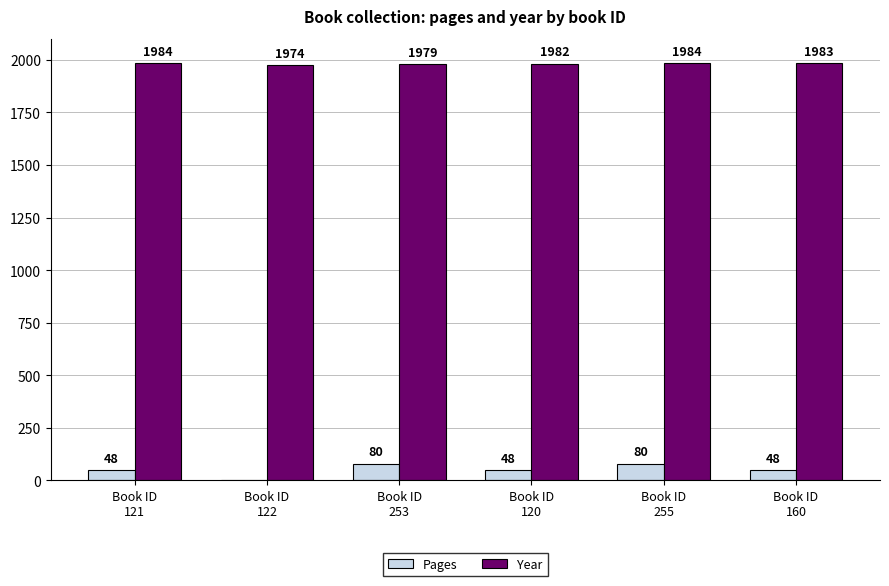

Reading left to right, extract all data points from this chart.

Pages: Book ID
121=48	Book ID
122=0	Book ID
253=80	Book ID
120=48	Book ID
255=80	Book ID
160=48
Year: Book ID
121=1984	Book ID
122=1974	Book ID
253=1979	Book ID
120=1982	Book ID
255=1984	Book ID
160=1983